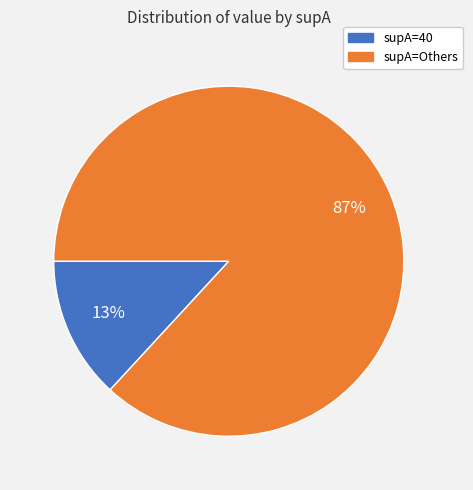

To the nearest percent, what is the average slice percentage?

50%